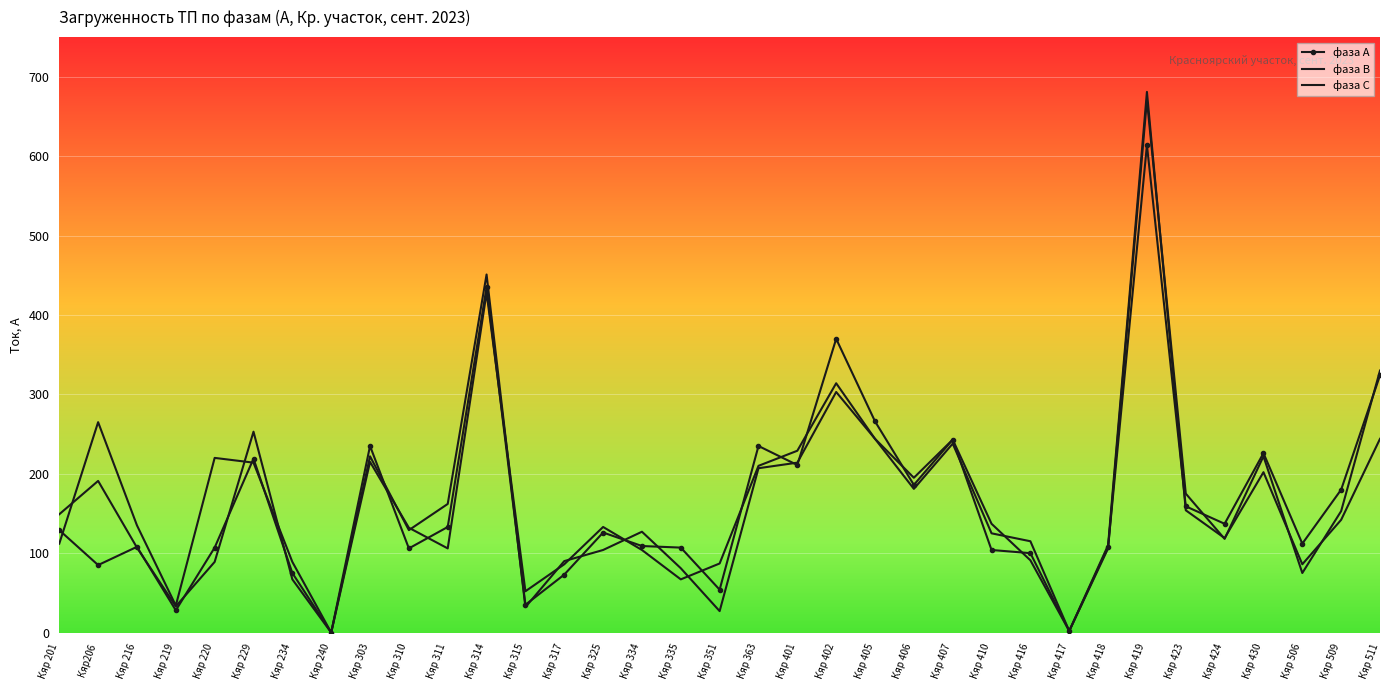

Which label corresponds to the largest value in the chart?

Кяр 419